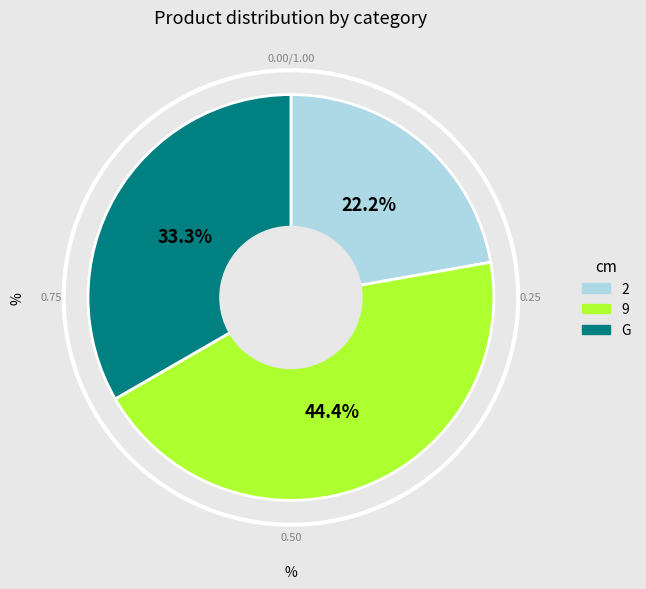

The 9 slice represents 44% of the pie. True or false?

True